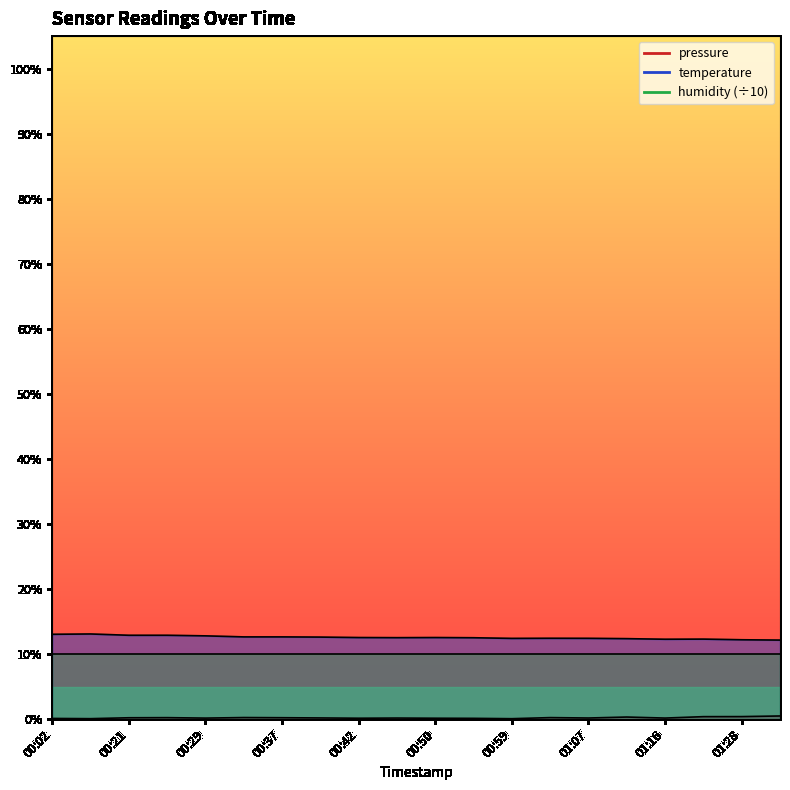

True or false: temperature has more than 2 interior local peaks.

True